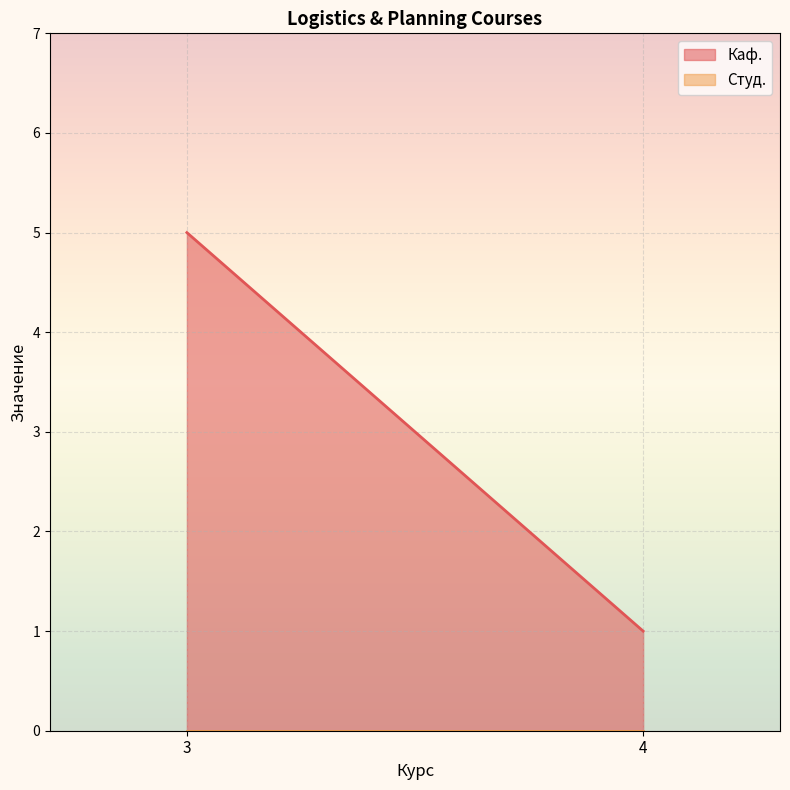

Which has a higher value, 4 or 3?

3